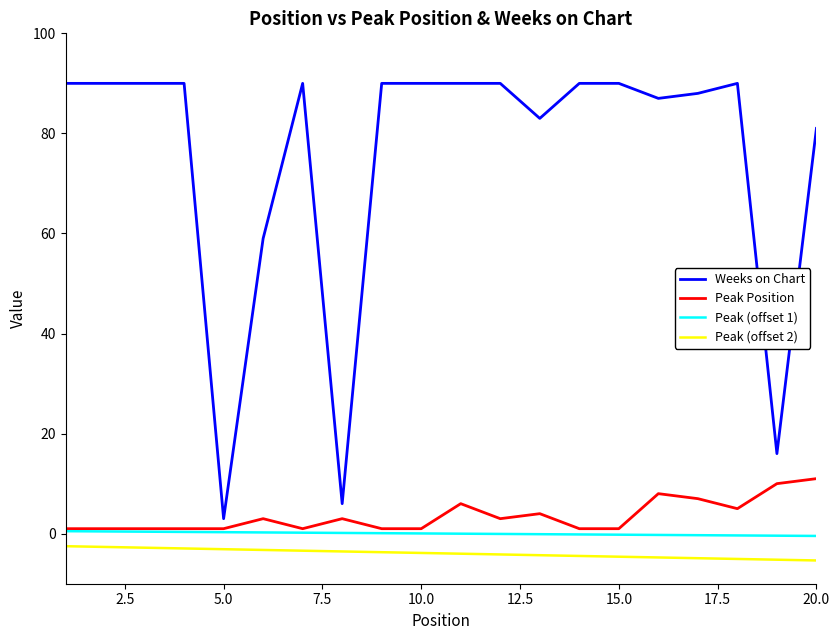

Which series has the largest total across all categories?

Weeks on Chart